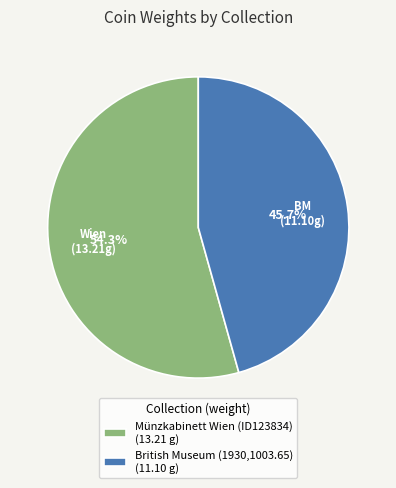

How many slices are in this pie chart?

2